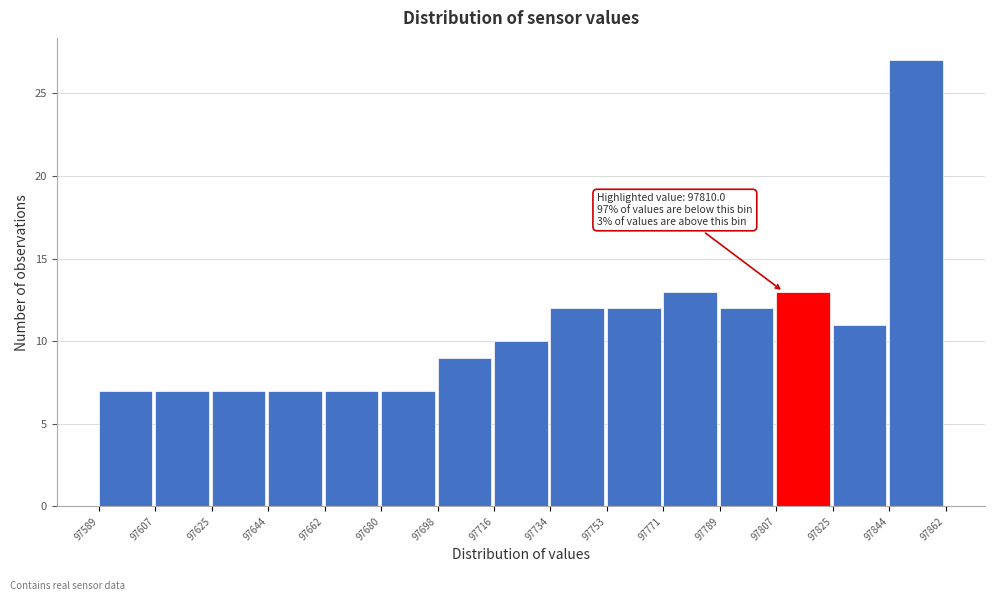

Which range on the x-axis has the tallest bar?

97844 to 97862